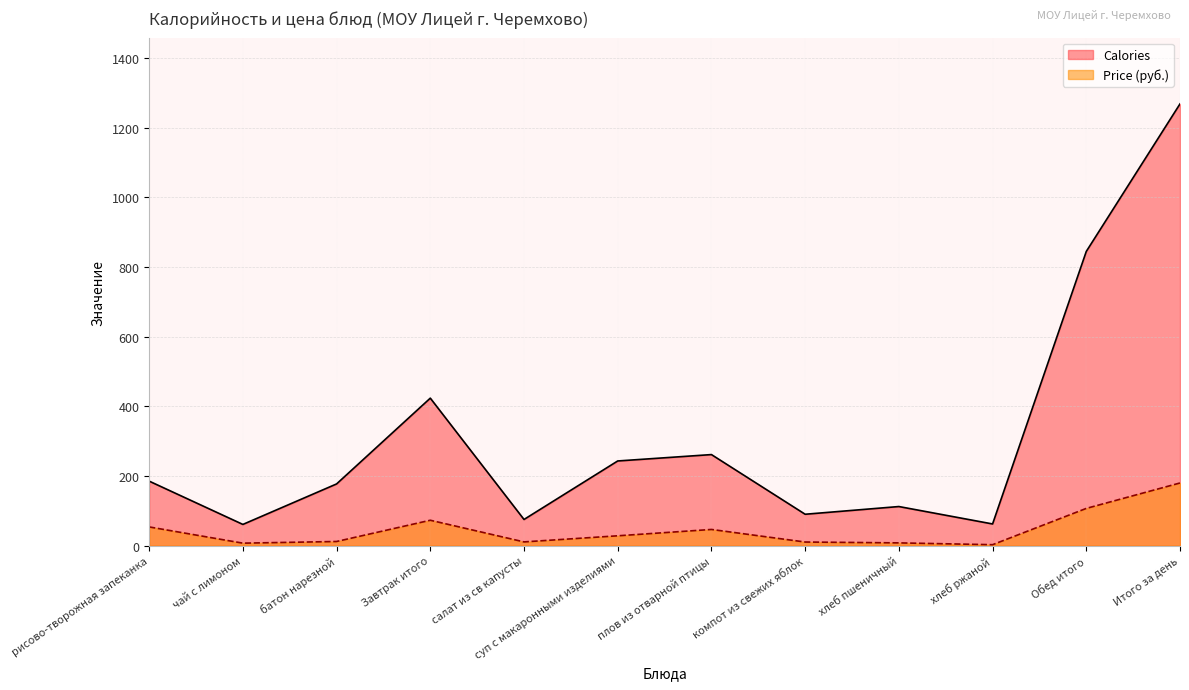

Read the Price value at Завтрак итого.

73.0